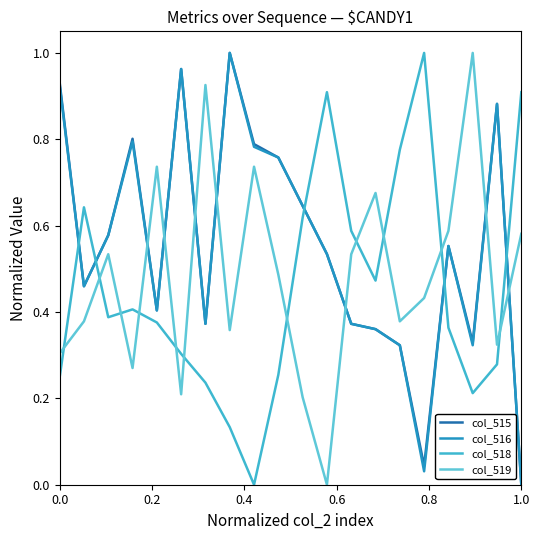

True or false: col_518 and col_519 intersect in this chart.

True